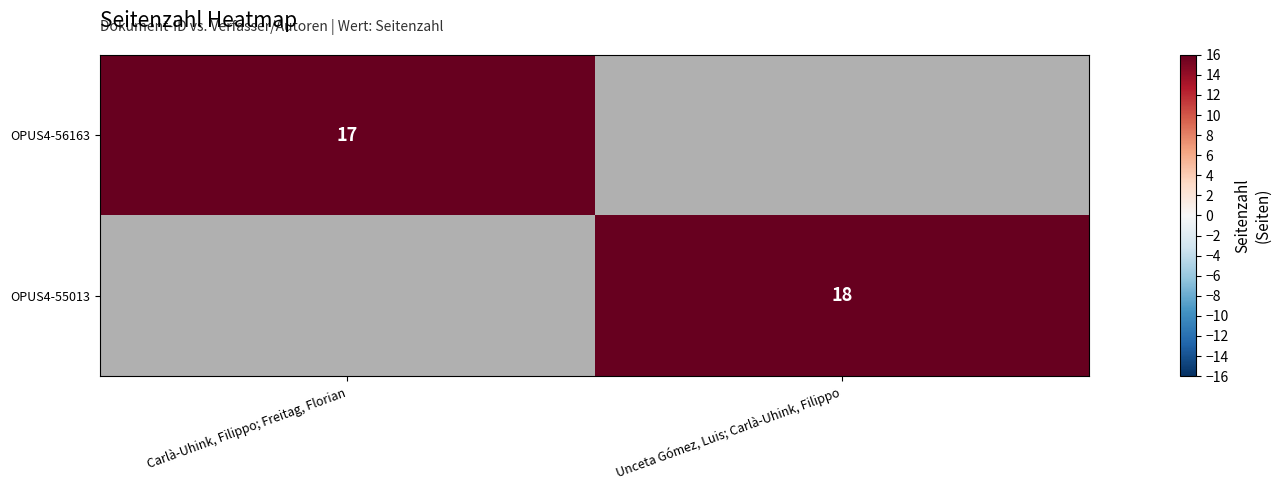

True or false: OPUS4-56163 has a value of 17 at Carlà-Uhink, Filippo; Freitag, Florian.

True